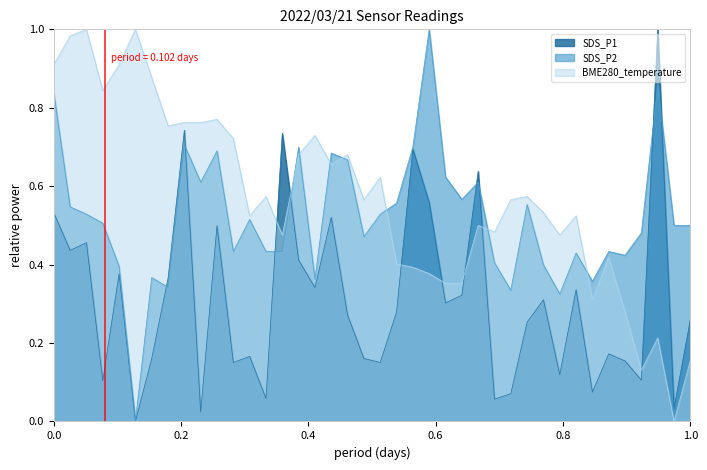

Where is the first local maximum for BME280_temperature?

00:05